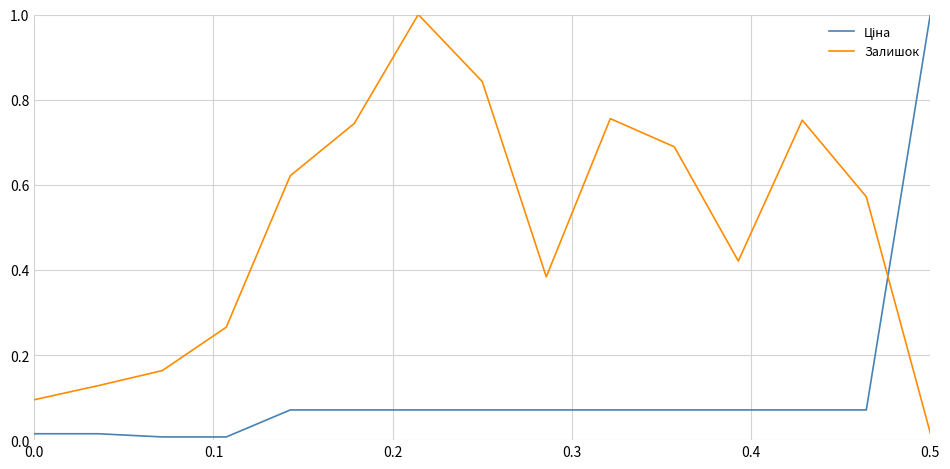

Which series has the largest total across all categories?

Залишок